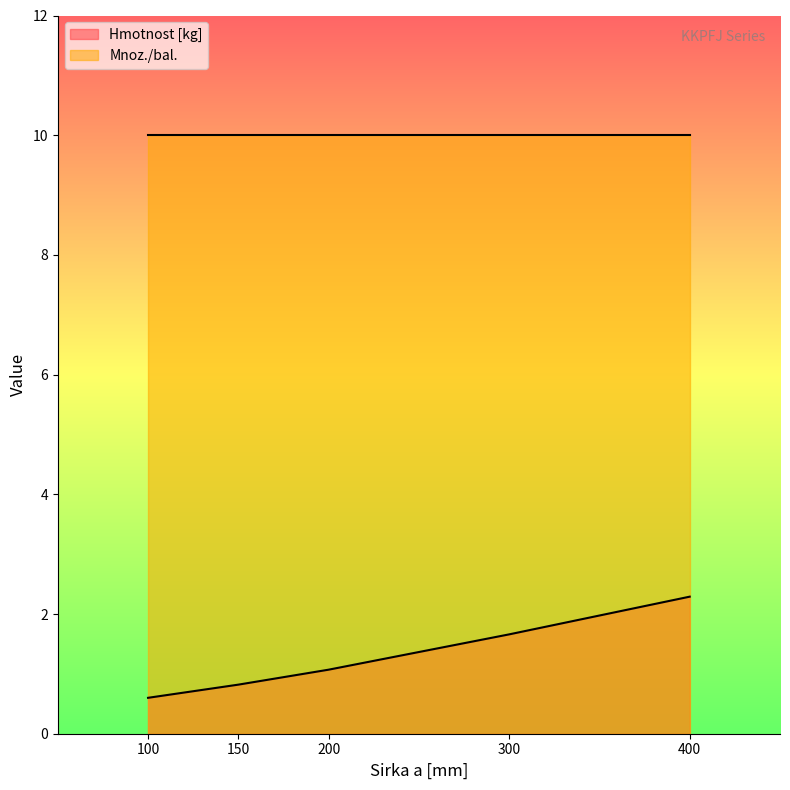

Reading left to right, extract all data points from this chart.

0.6	0.8	1.1	1.7	2.3